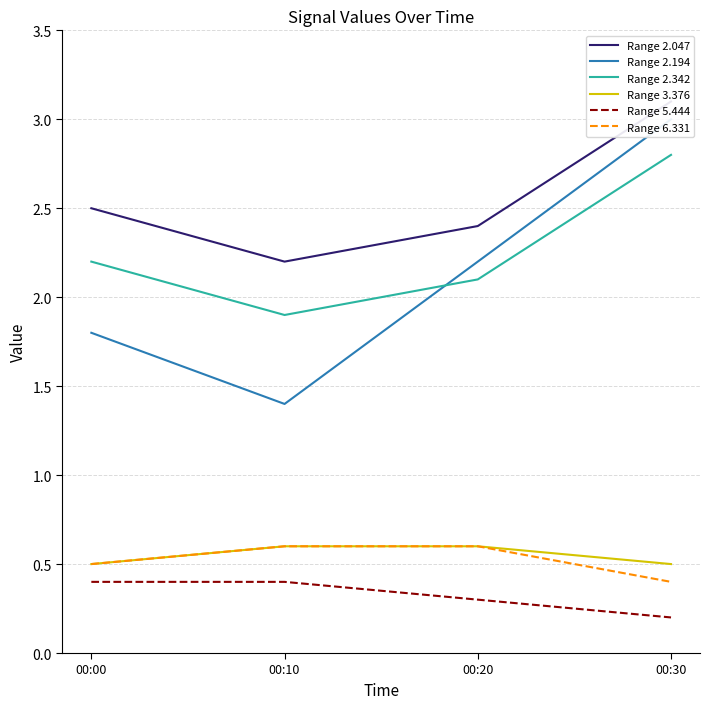

True or false: Range 2.342 and Range 5.444 cross at least once.

False